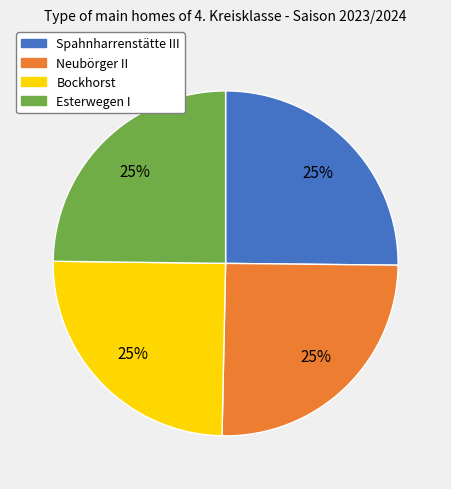

What percentage is the Bockhorst slice, to the nearest percent?

25%